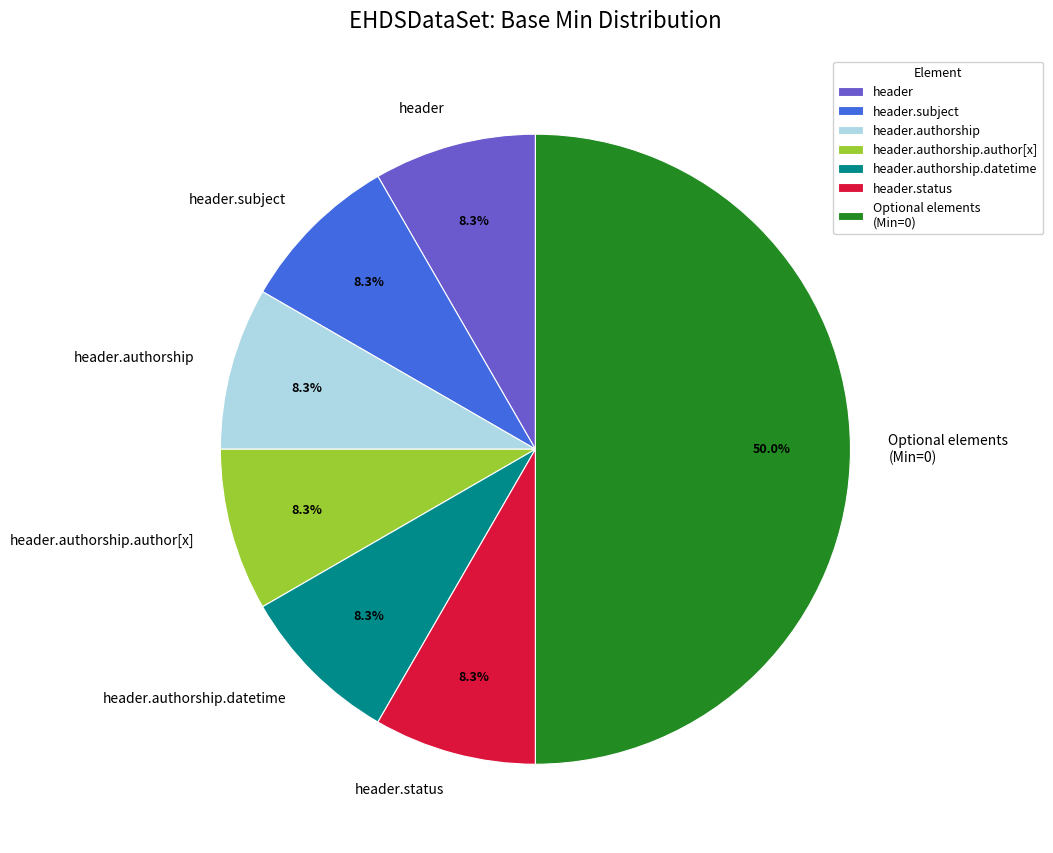

To the nearest percent, what is the difference between the largest and smallest slice percentages?

42%